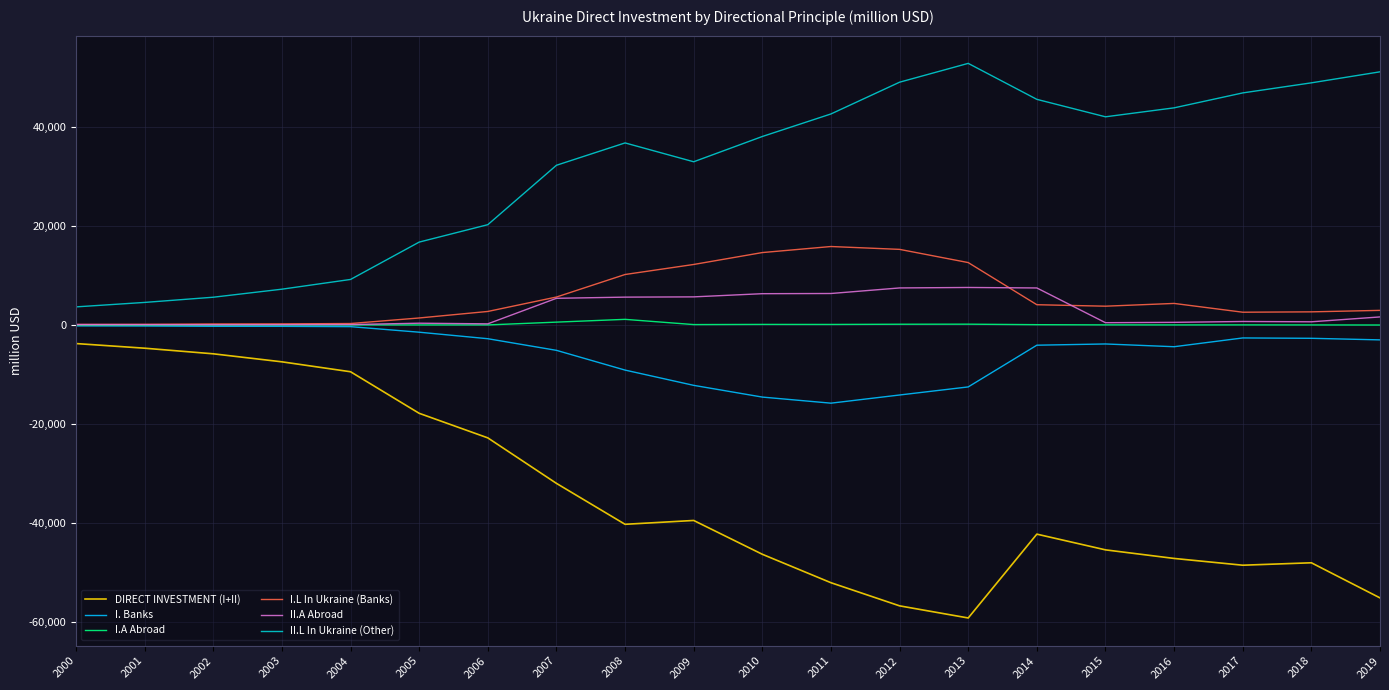

True or false: DIRECT INVESTMENT (I+II) and II.L In Ukraine (Other) intersect in this chart.

False